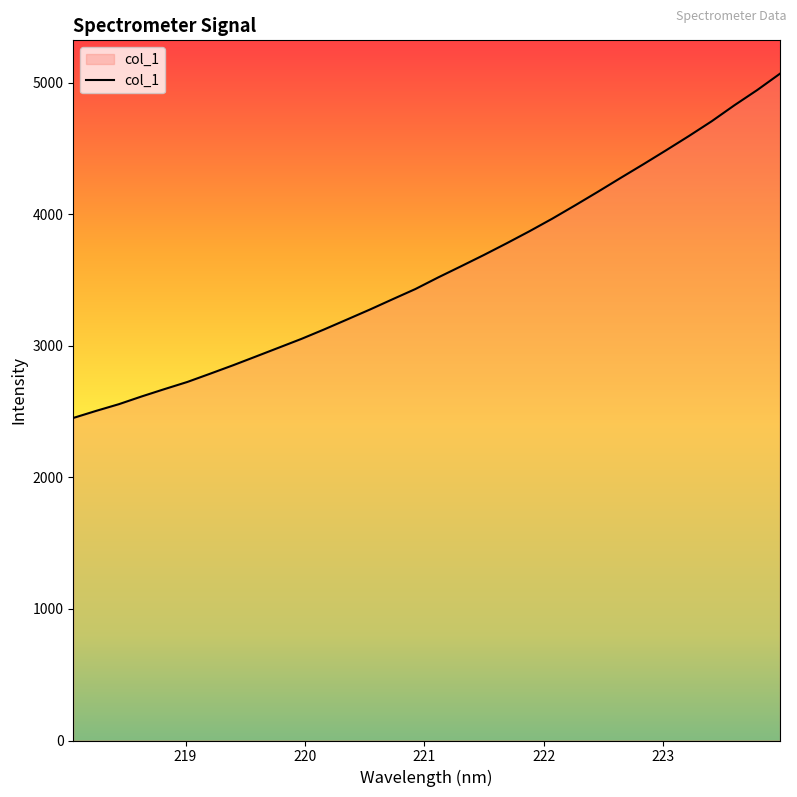

What is the smallest value displayed?

2452.8